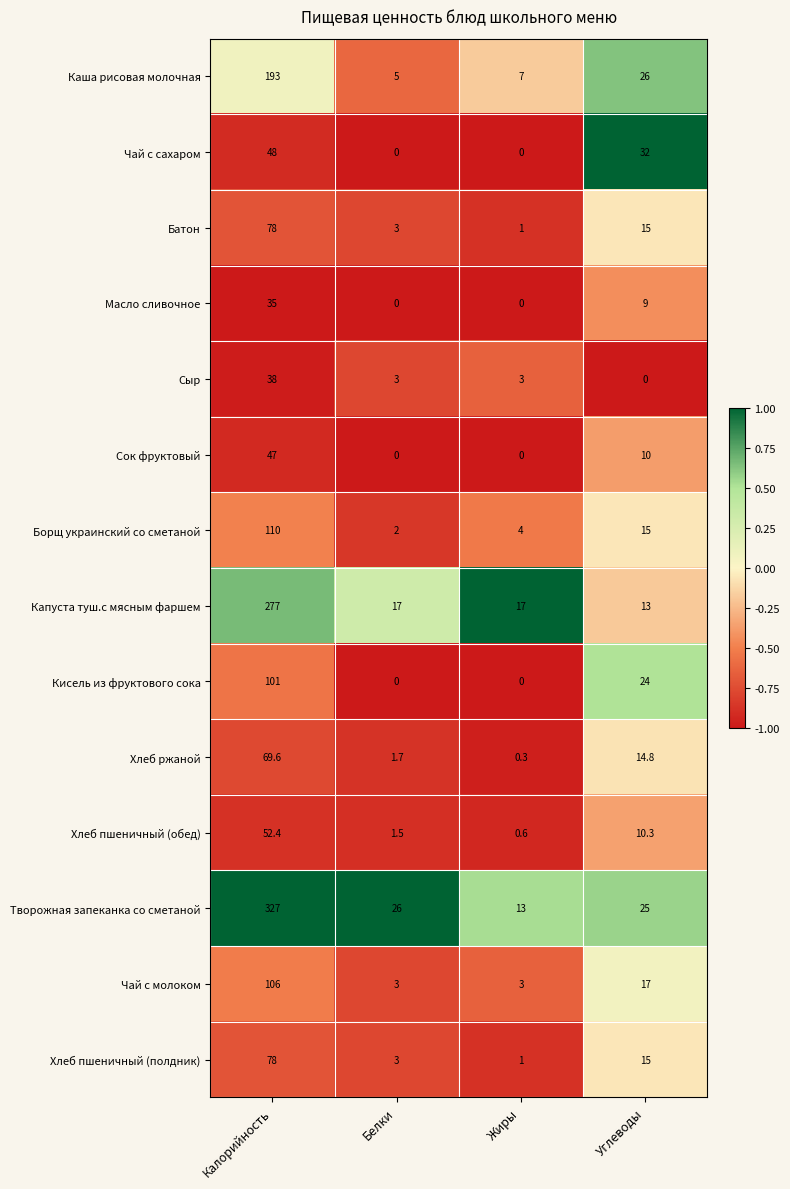

Which category has the highest value across all series?

Калорийность